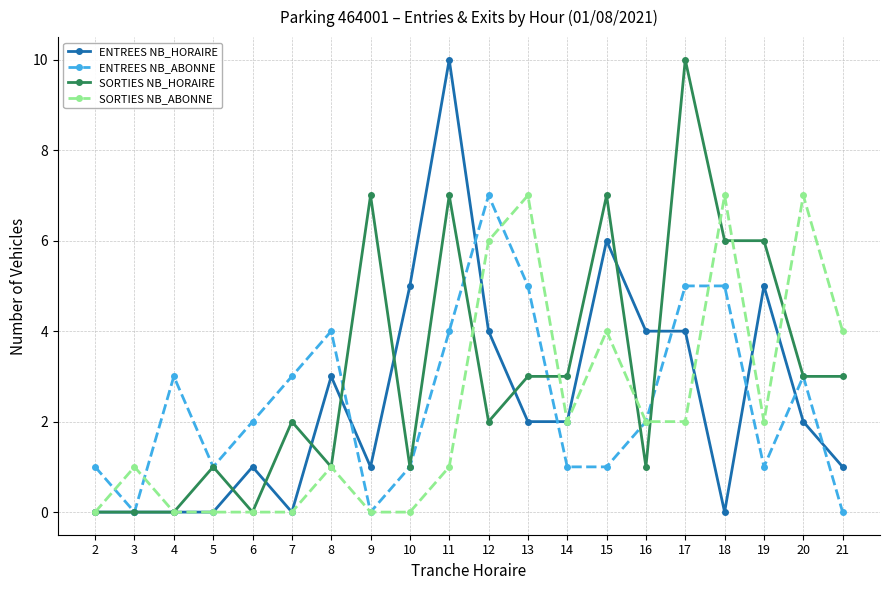

Does the chart display data point markers on the line(s)?

Yes